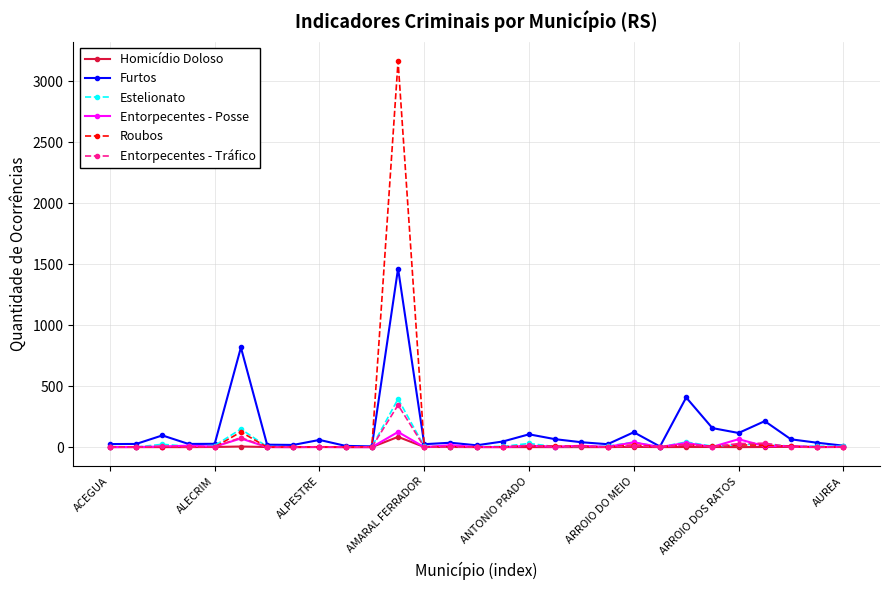

What are all the series names shown in the legend?

Homicídio Doloso, Furtos, Estelionato, Entorpecentes - Posse, Roubos, Entorpecentes - Tráfico